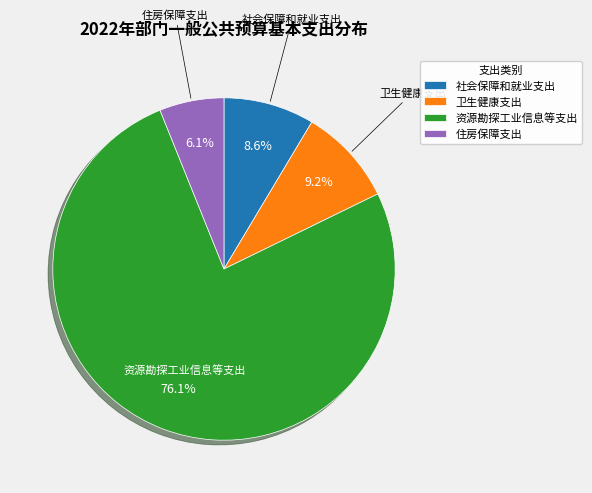

Is there a majority slice in this chart?

Yes